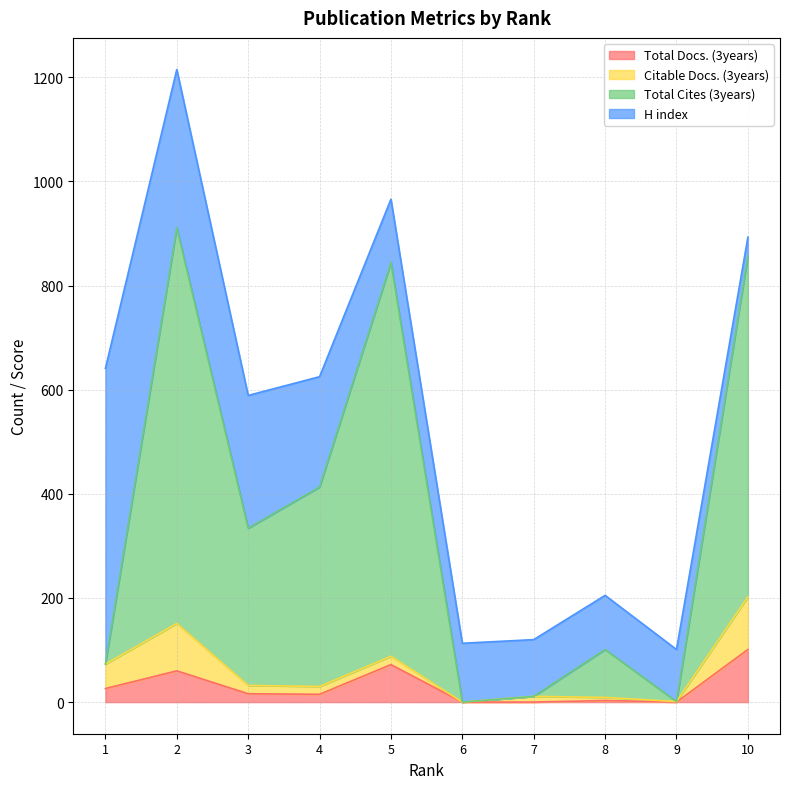

Does the chart have visible grid lines?

Yes